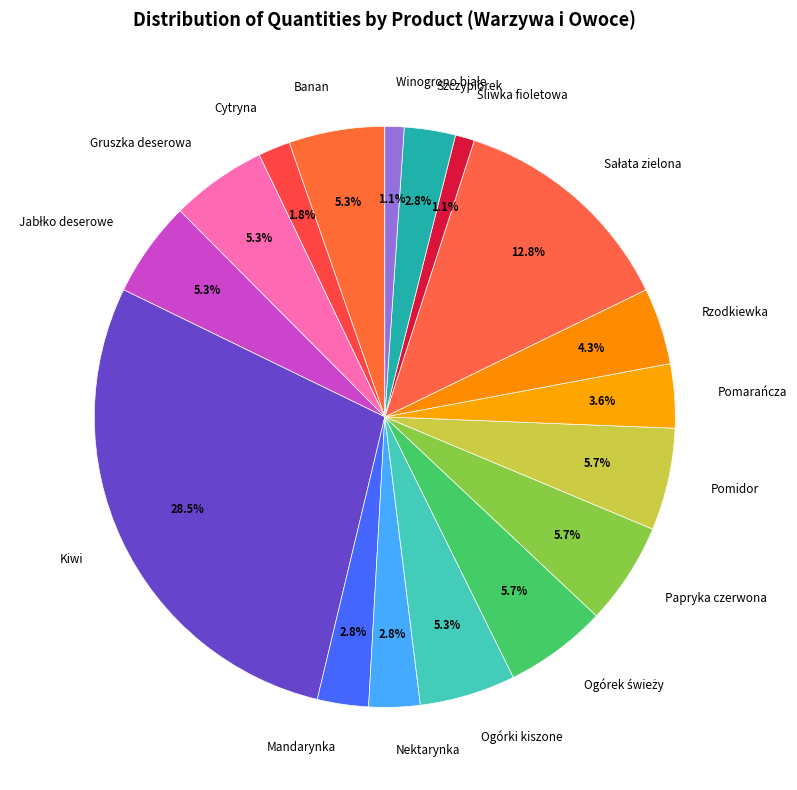

Is the sum of Rzodkiewka and Pomarańcza greater than half?

No